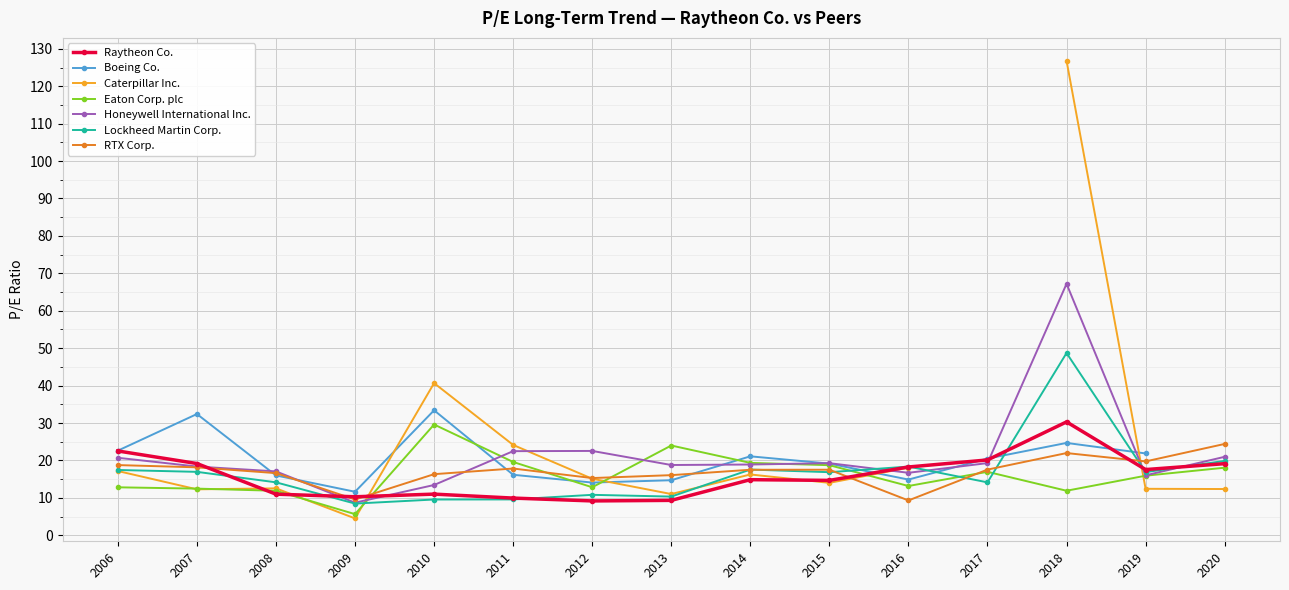

What is the approximate value of Eaton Corp. plc at 2009?

5.7